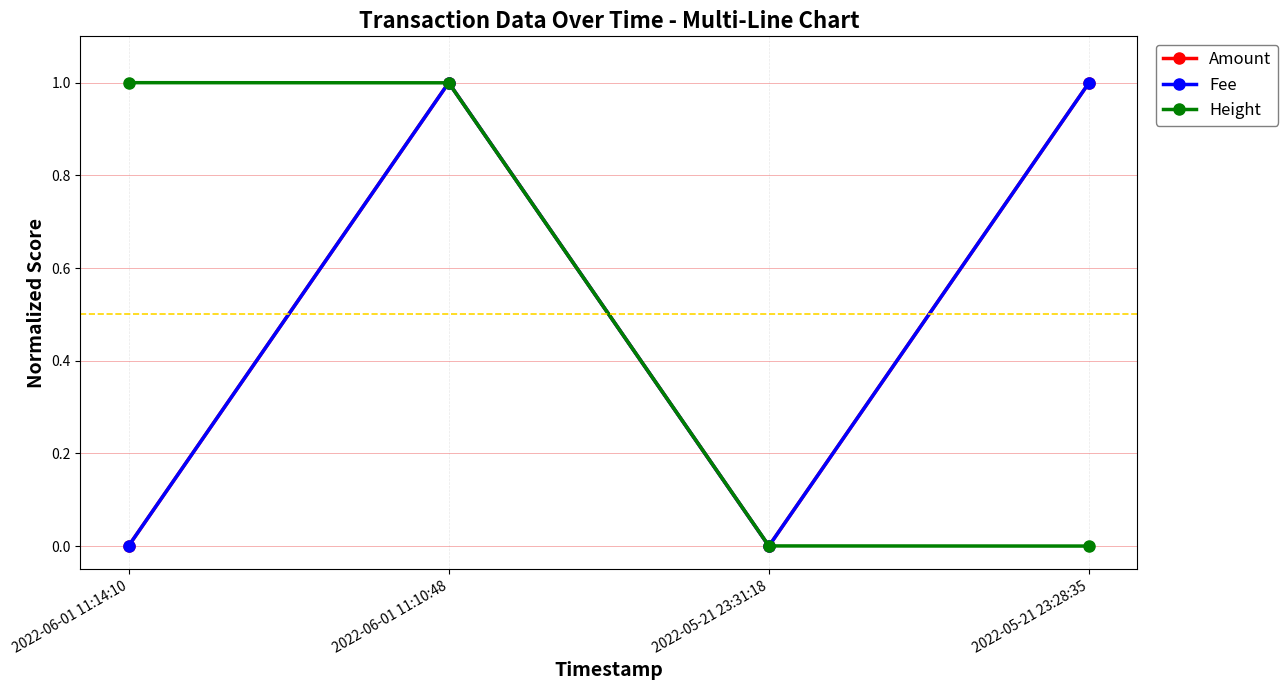

Between 2022-06-01 11:10:48 and 2022-05-21 23:31:18, which is larger?

2022-06-01 11:10:48